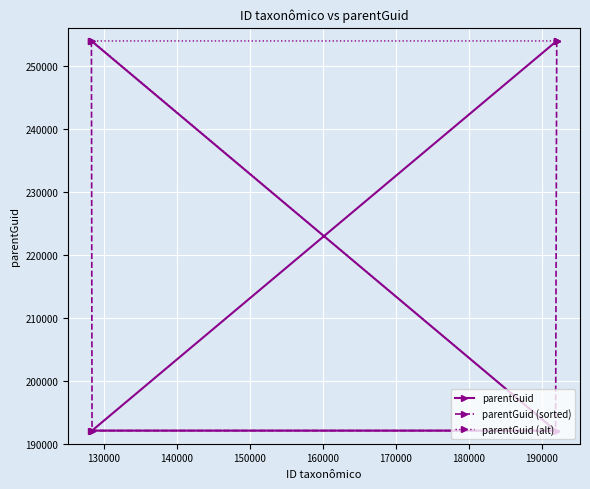

What is the highest value of the parentGuid series?

253919